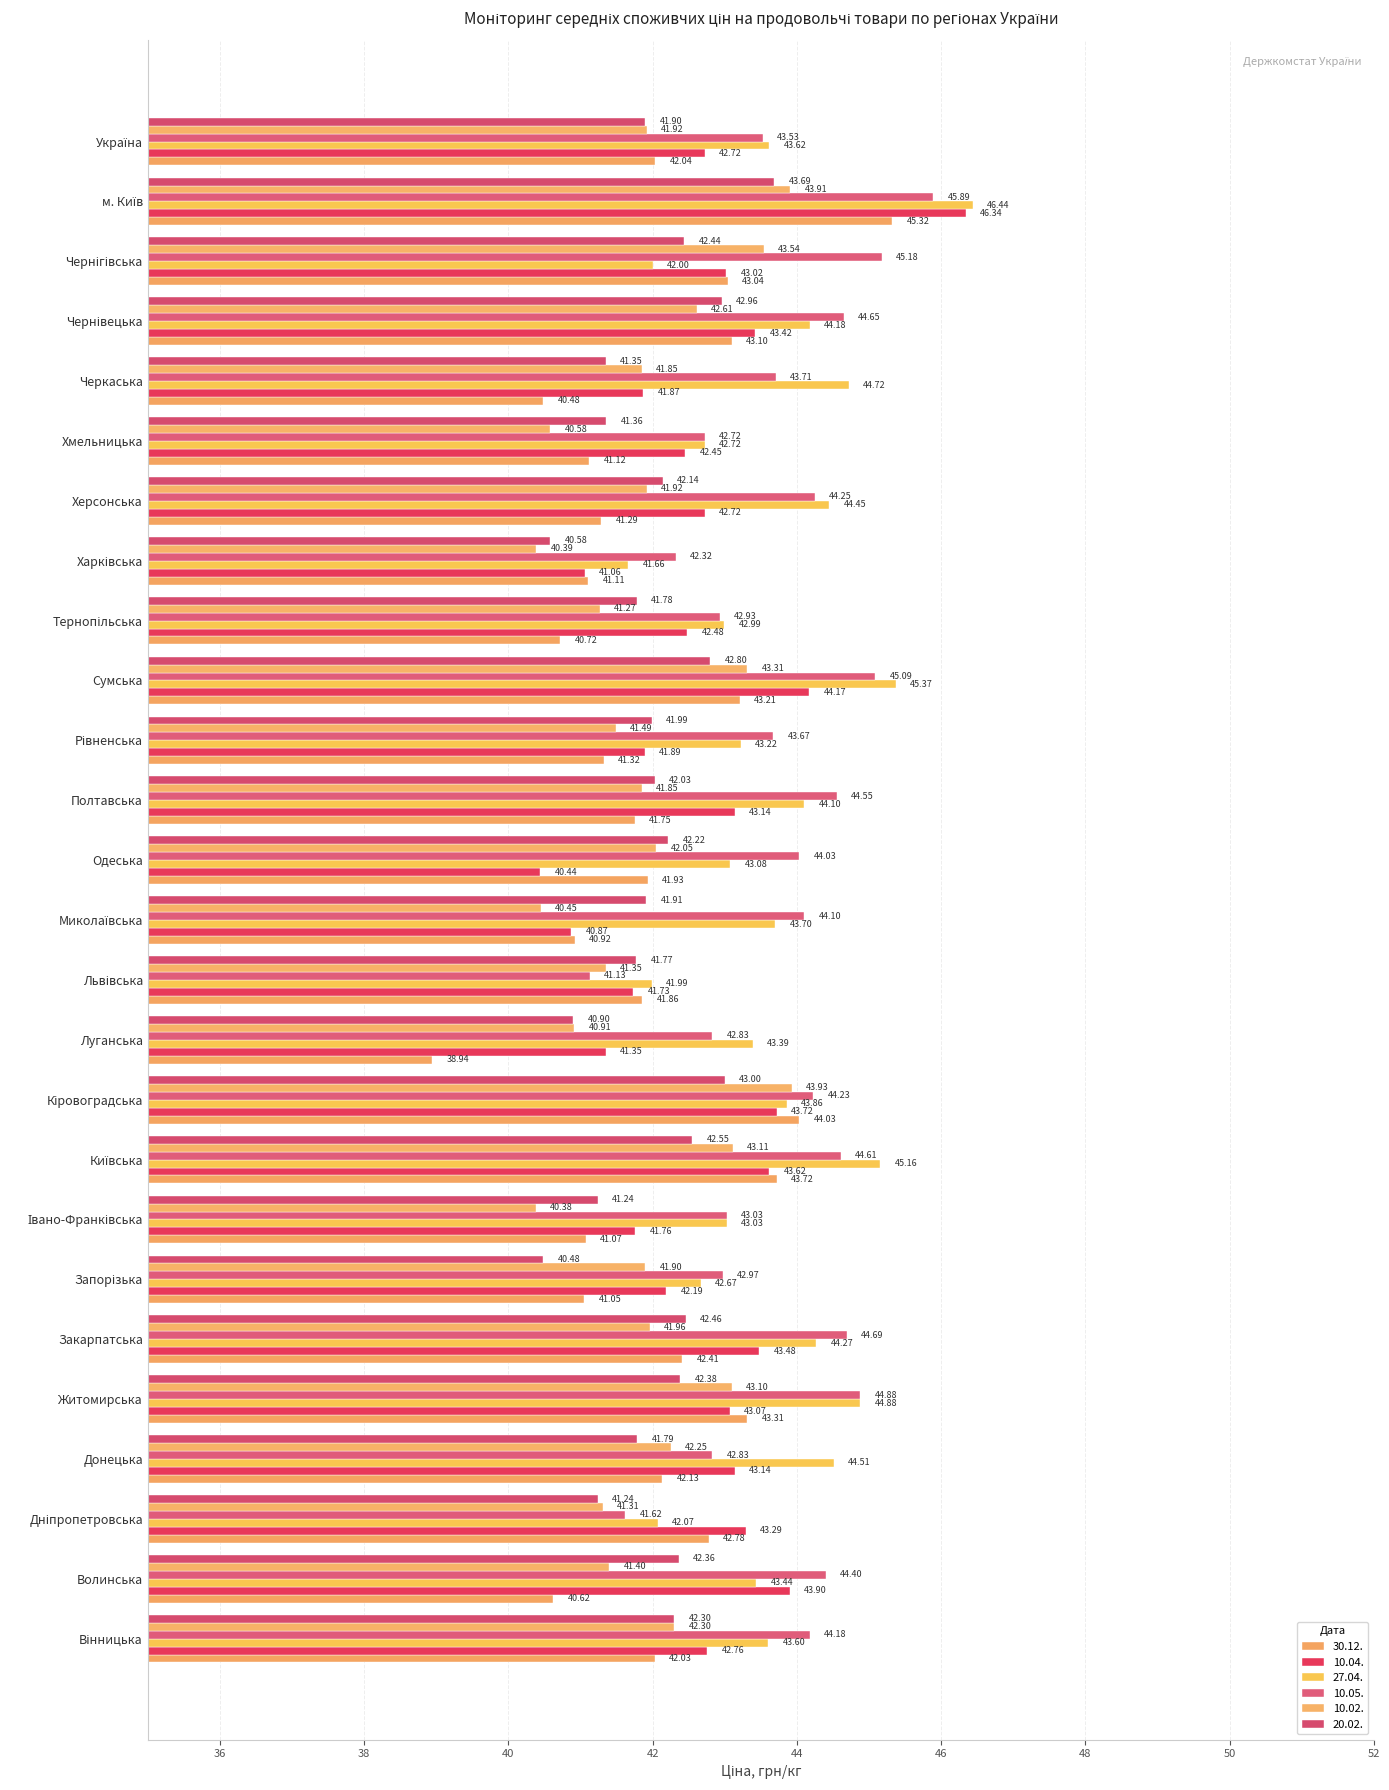

How many data points in 20.02. are above 42?

13